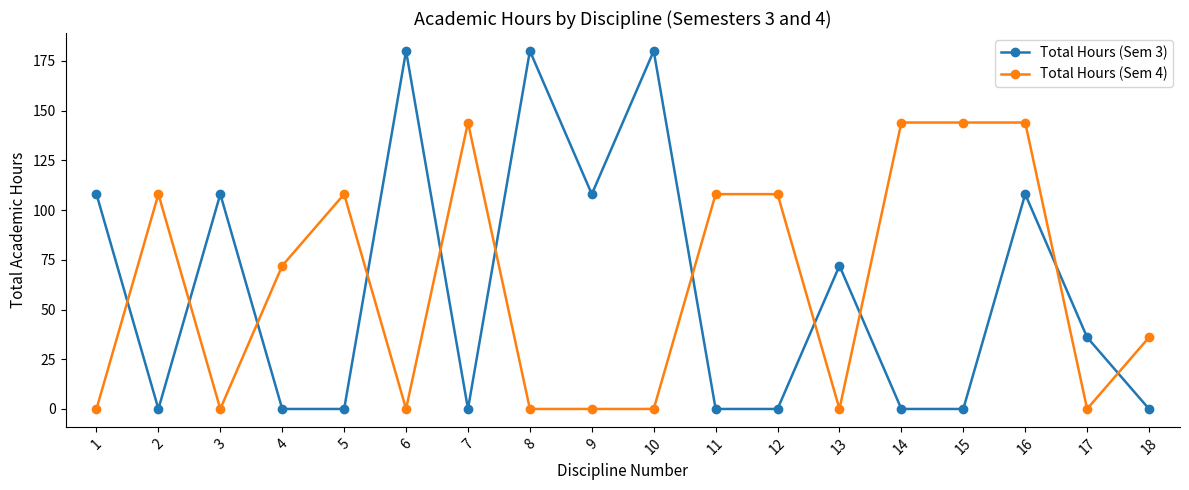

What is the difference between the maximum and minimum values in the Total Hours (Sem 3) series?

180